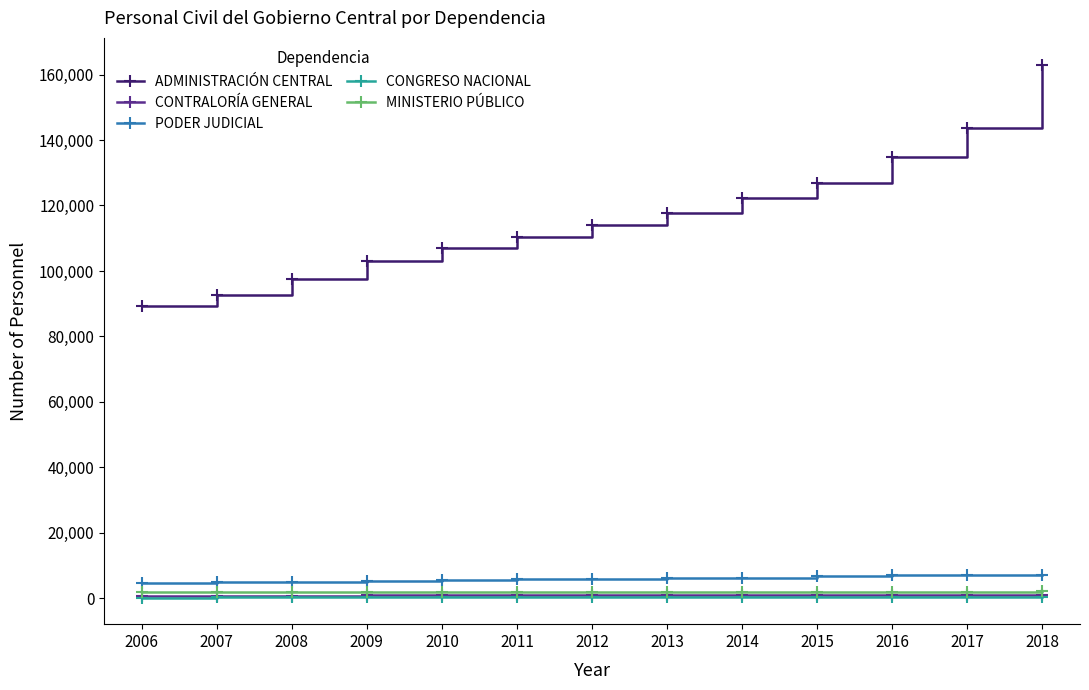

How many values in the CONTRALORÍA GENERAL series are below 955?

6